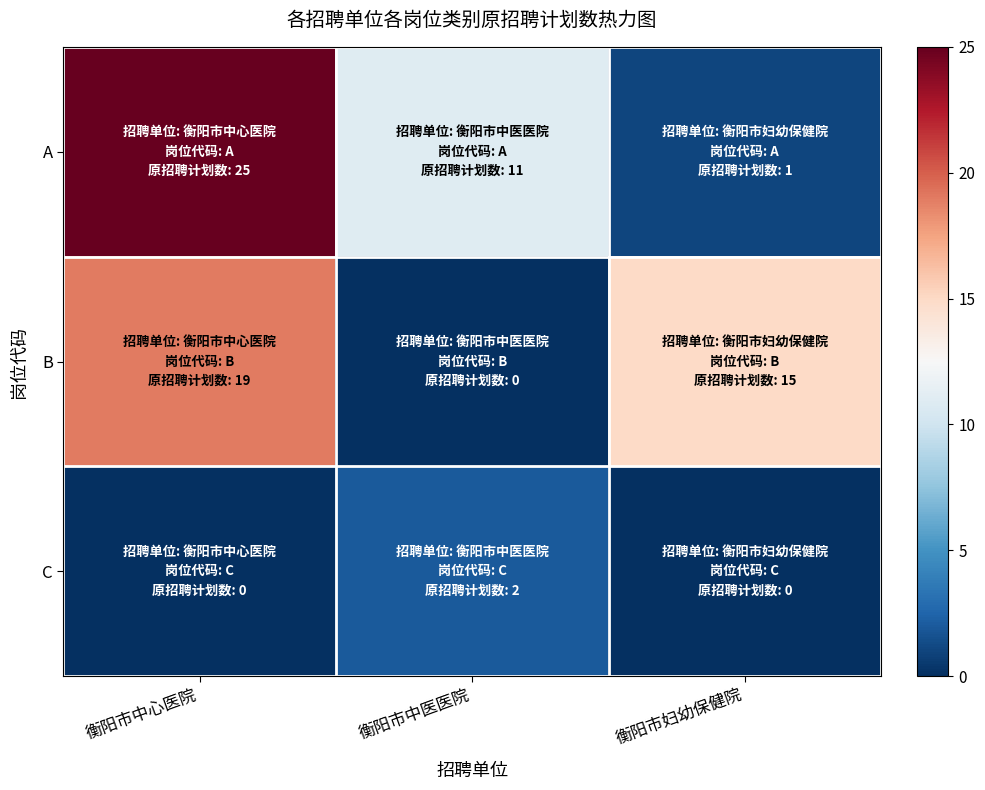

Count the number of data series in this chart.

3